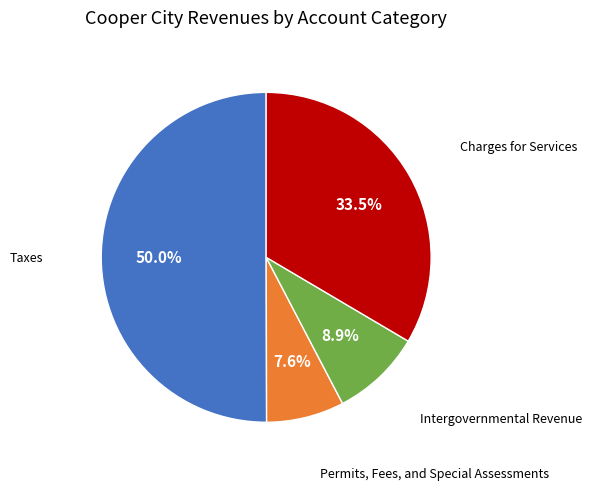

How many slices are in this pie chart?

4